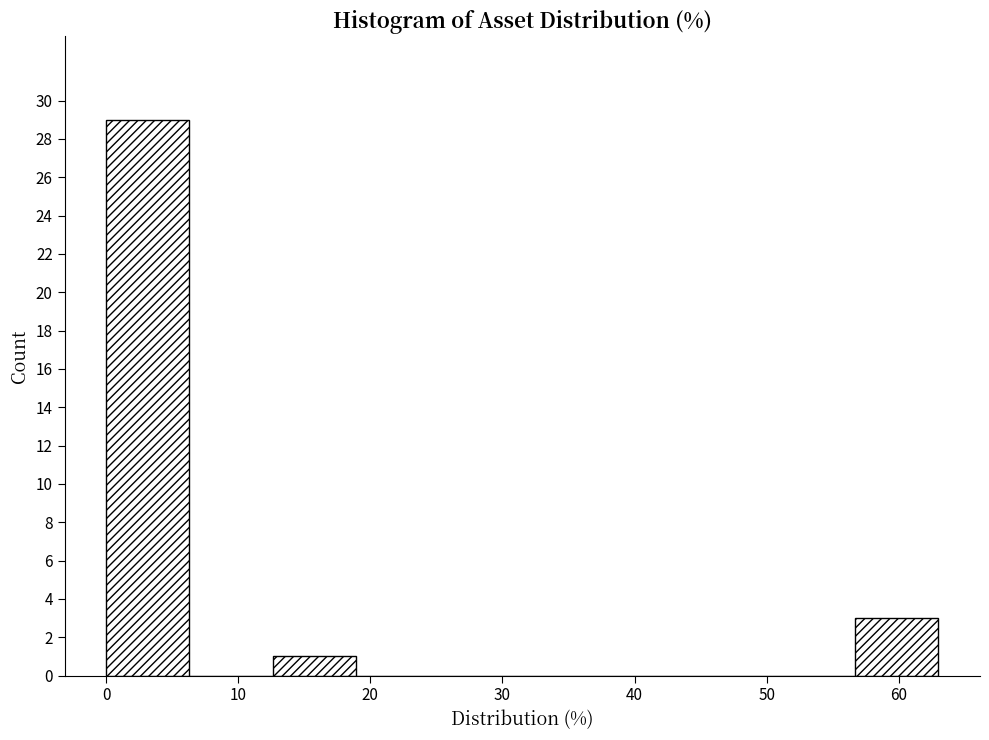

How tall is the bar that spans 0 to 6 on the x-axis? Neither the bar edges nor the heights are printed on the chart, so give them approximately, as read against the axes.

29